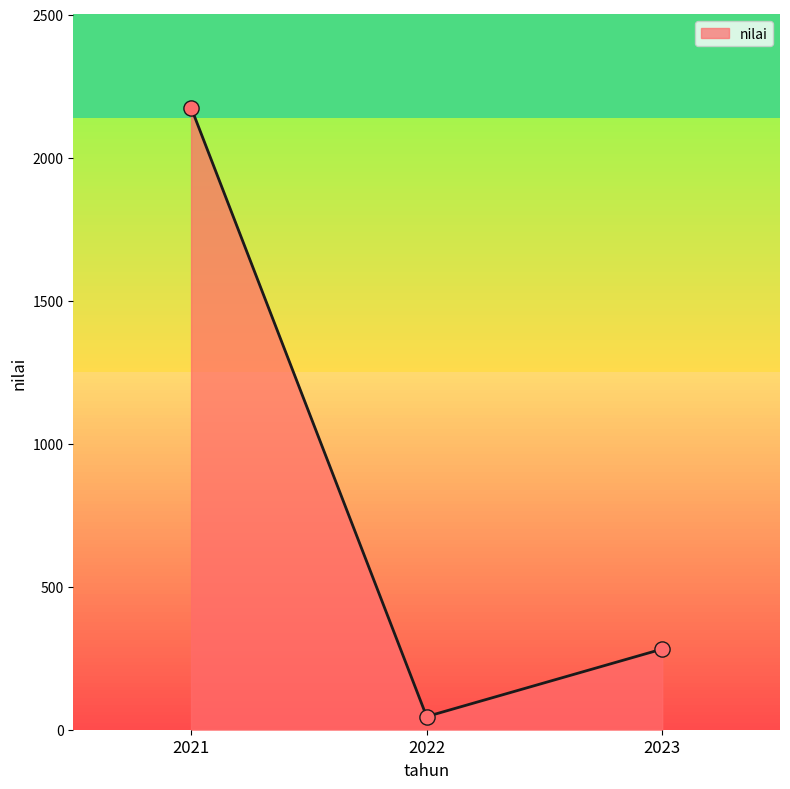

Between 2021 and 2022, which is larger?

2021